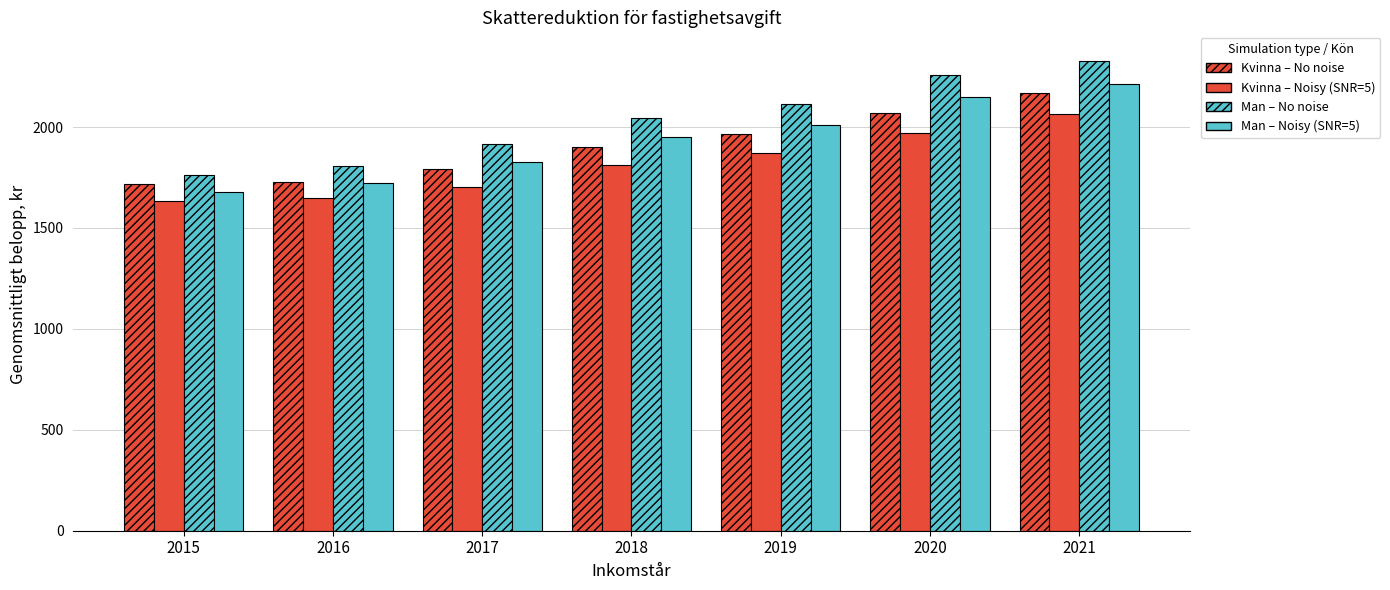

What is the sum of all Kvinna – Noisy (SNR=5) values?

12704.5